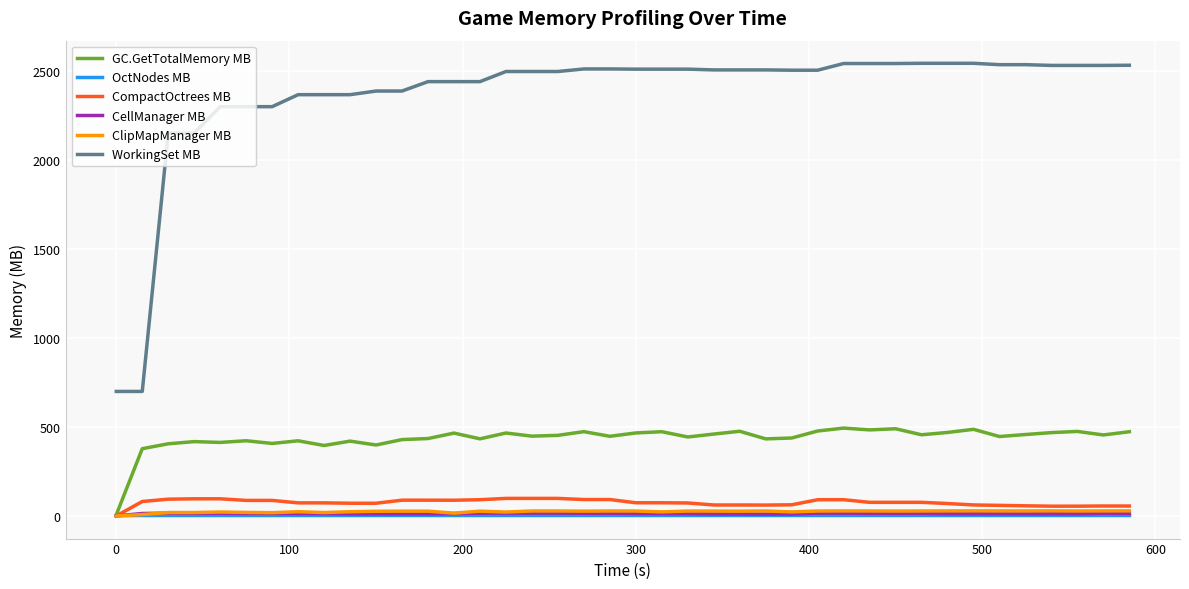

After their last crossing, which series has the higher values: OctNodes MB or ClipMapManager MB?

ClipMapManager MB